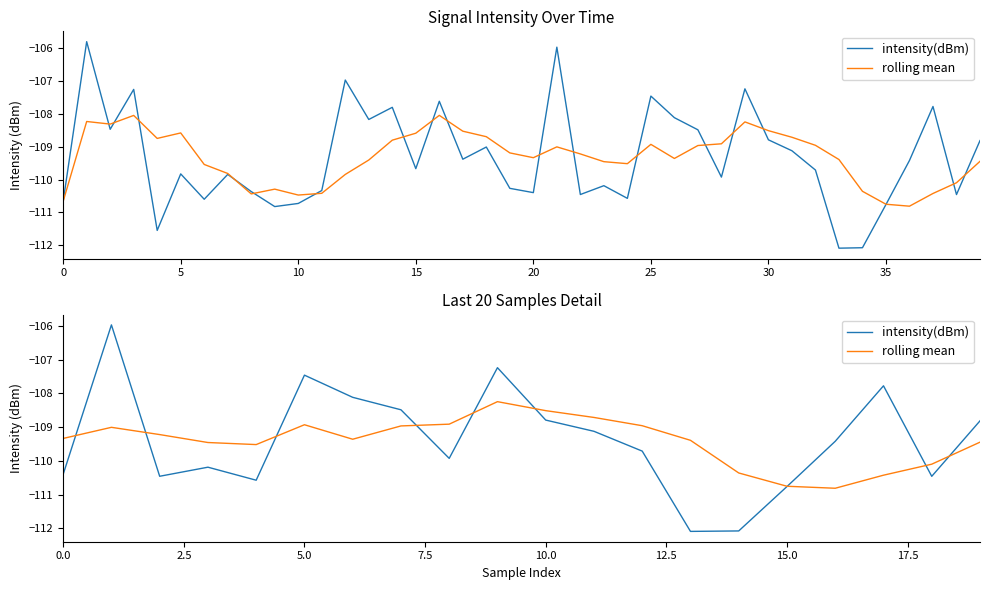

Reading right to left, what are all the values shown in this chart?

intensity(dBm): -108.8	-110.5	-107.8	-109.4	-110.8	-112.1	-112.1	-109.7	-109.1	-108.8	-107.2	-109.9	-108.5	-108.1	-107.5	-110.6	-110.2	-110.5	-106.0	-110.4
rolling mean: -109.4	-110.1	-110.4	-110.8	-110.8	-110.4	-109.4	-109.0	-108.7	-108.5	-108.2	-108.9	-109.0	-109.4	-108.9	-109.5	-109.5	-109.2	-109.0	-109.3